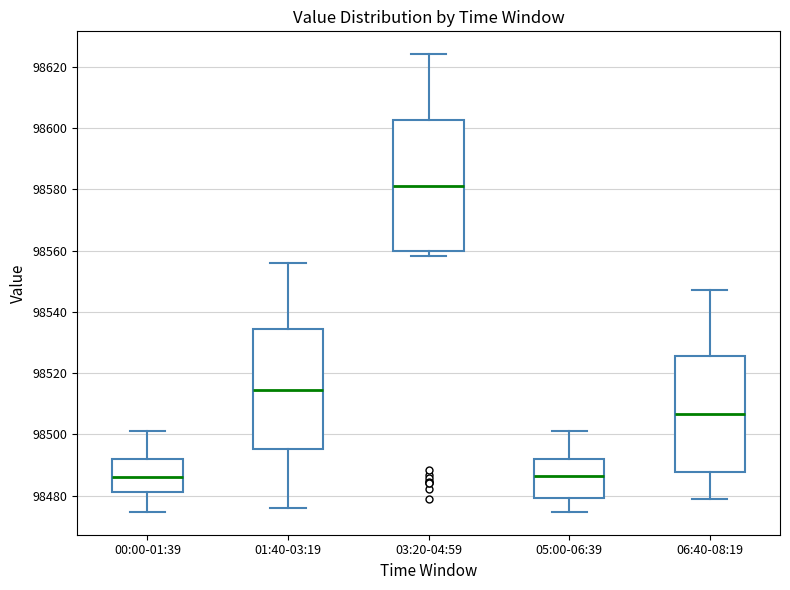

Reading left to right, read every box against the y-axis: the position of its median line, the range the box covers, and the ends of its whiskers. The values are not printed on the chart, so give them approximately, as read against the axis.

00:00-01:39: median 98486, box 98482 to 98492, whiskers 98474 to 98502
01:40-03:19: median 98514, box 98496 to 98534, whiskers 98476 to 98556
03:20-04:59: median 98582, box 98560 to 98602, whiskers 98558 to 98624
05:00-06:39: median 98486, box 98480 to 98492, whiskers 98474 to 98502
06:40-08:19: median 98506, box 98488 to 98526, whiskers 98478 to 98548